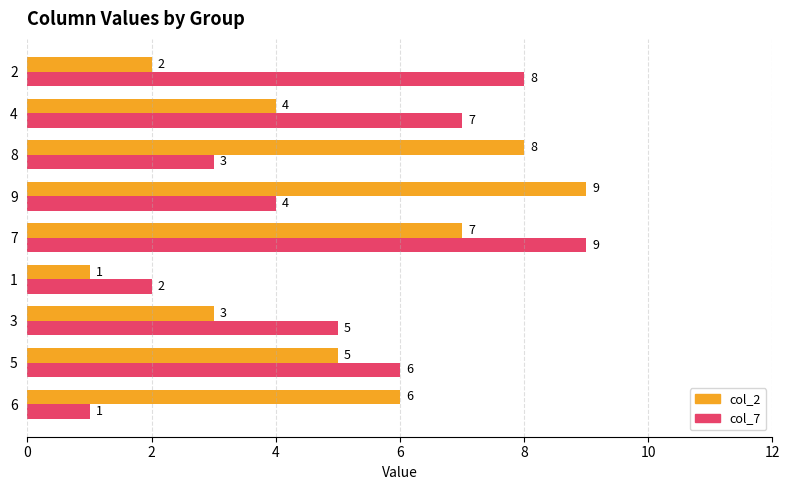

What is the sum of all col_7 values?

45